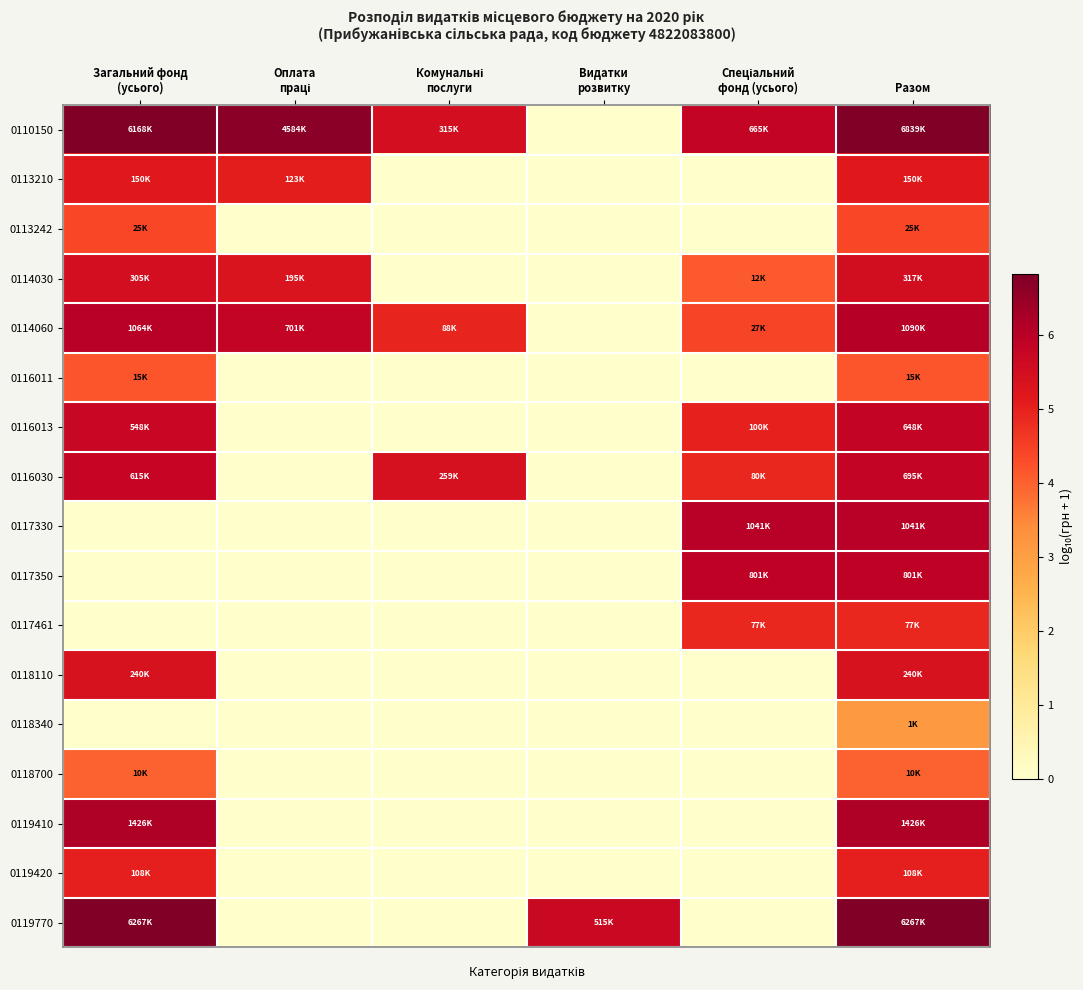

Which has a higher value, Комунальні
послуги or Оплата
праці?

Оплата
праці